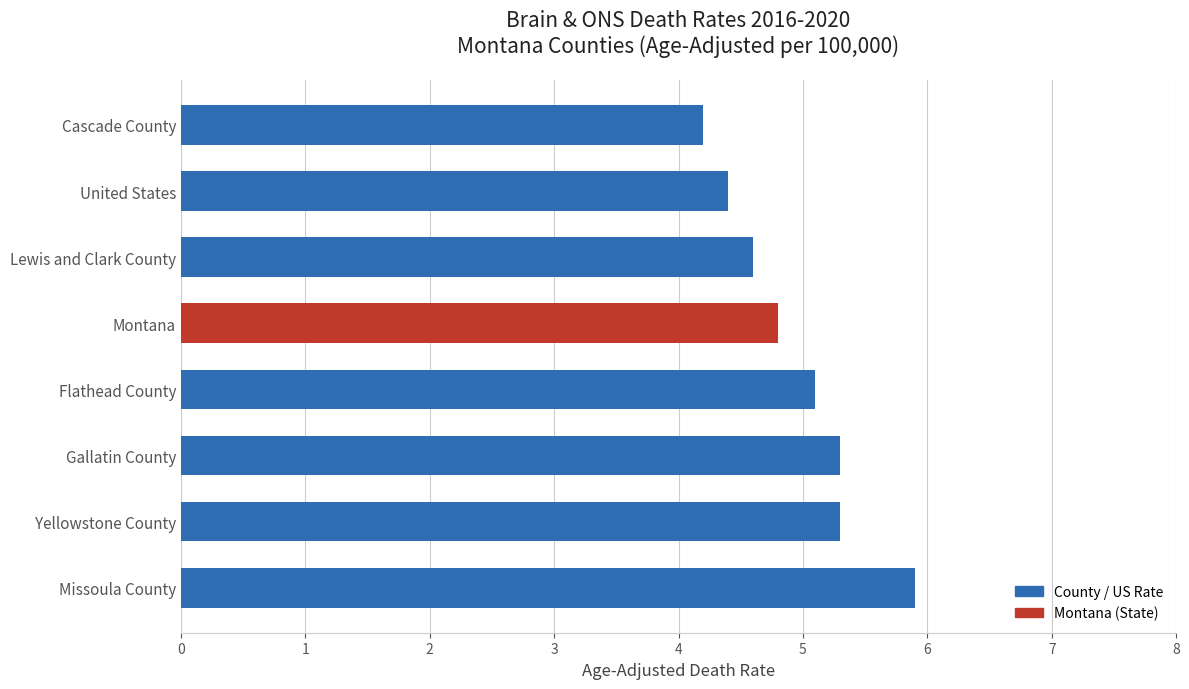

What is the difference between the second highest and minimum values?

1.1